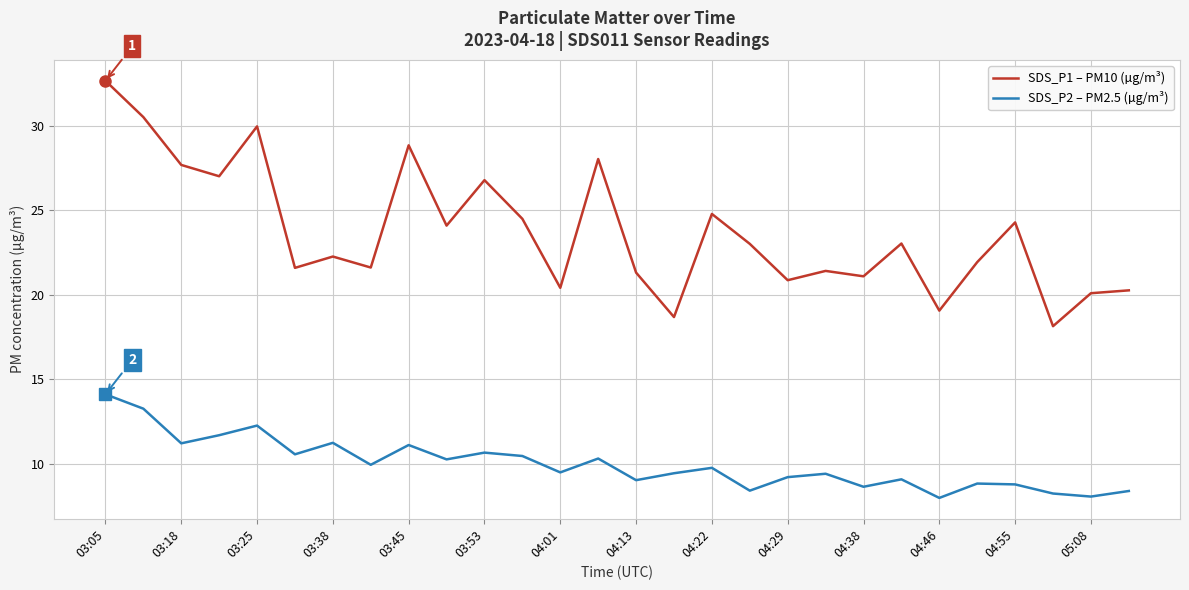

List the series in order of their peak value, lowest first.

SDS_P2 – PM2.5 (µg/m³), SDS_P1 – PM10 (µg/m³)